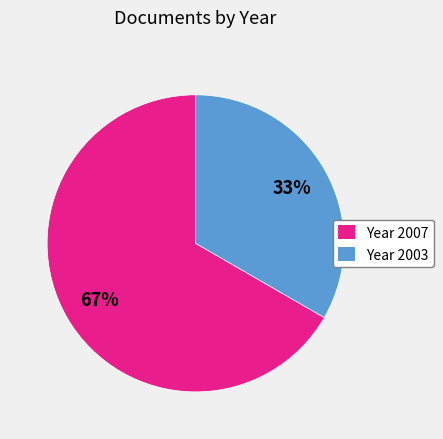

What percentage is the Year 2003 slice, to the nearest percent?

33%